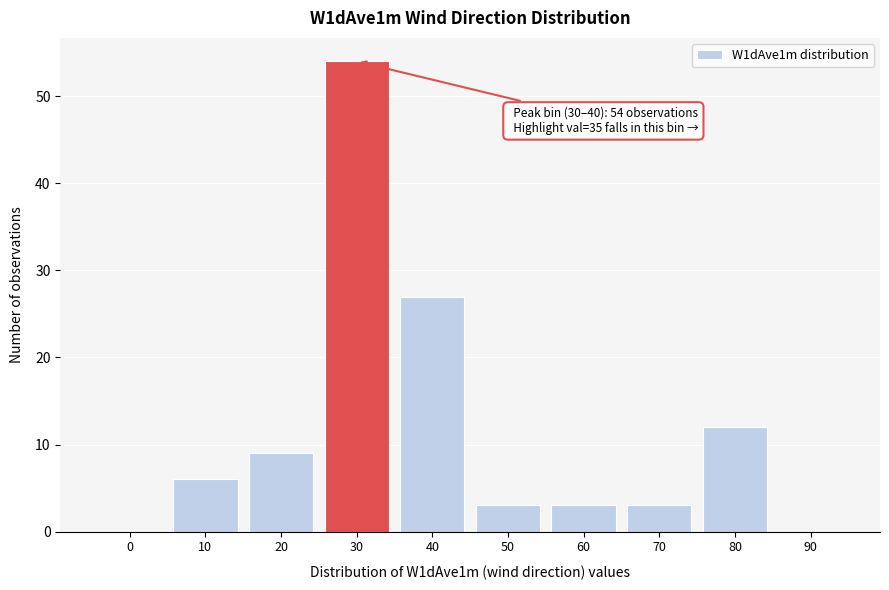

The value at 10 is 6. True or false?

True